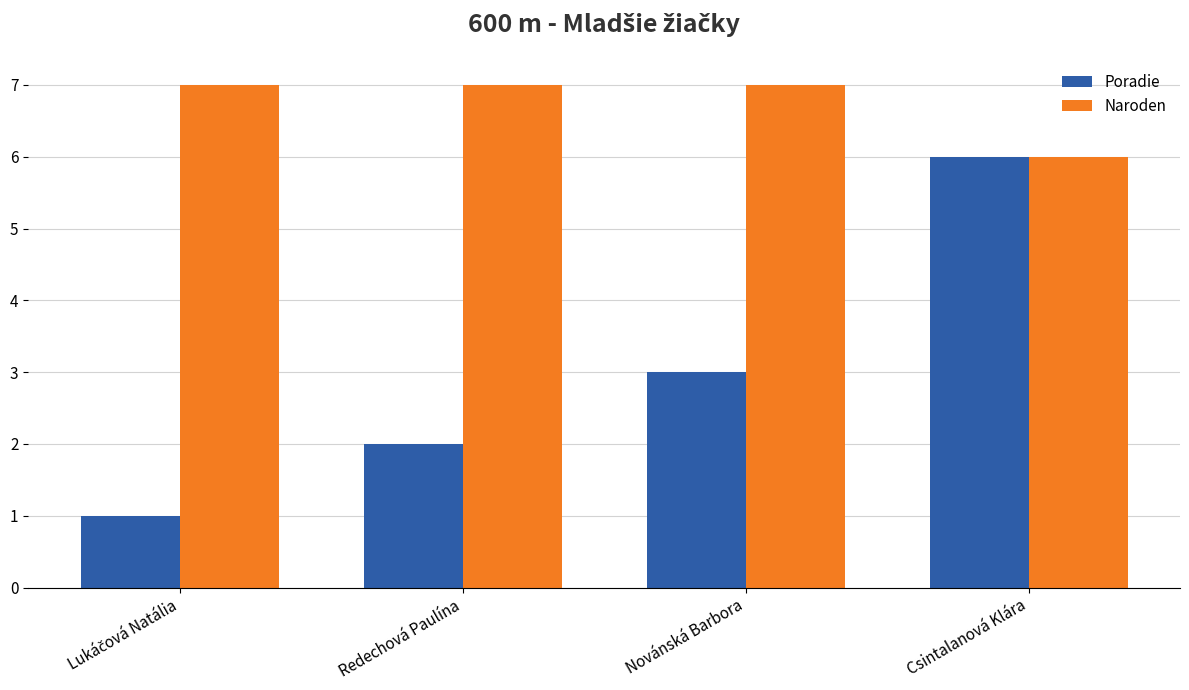

Read the Naroden value at Novánská Barbora.

7